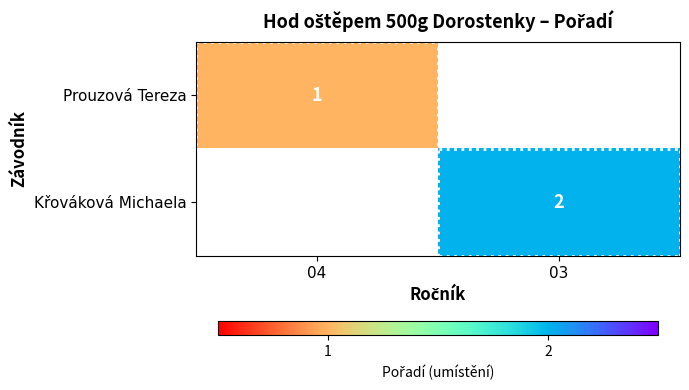

The Prouzová Tereza series shows 1 at 04. True or false?

True